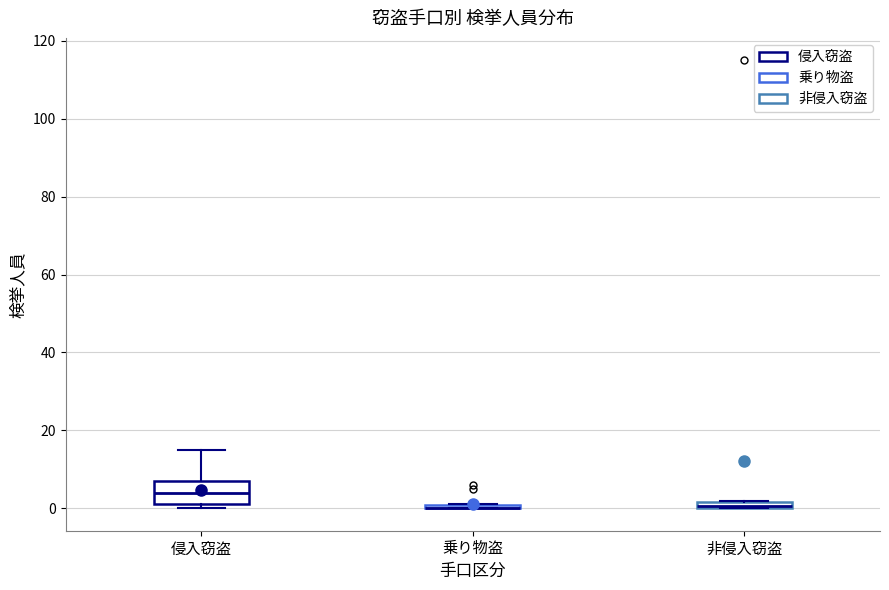

Where is the upper edge of the box for 侵入窃盗 on the y-axis? The values are not printed on the chart, so give them approximately, as read against the axis.

8